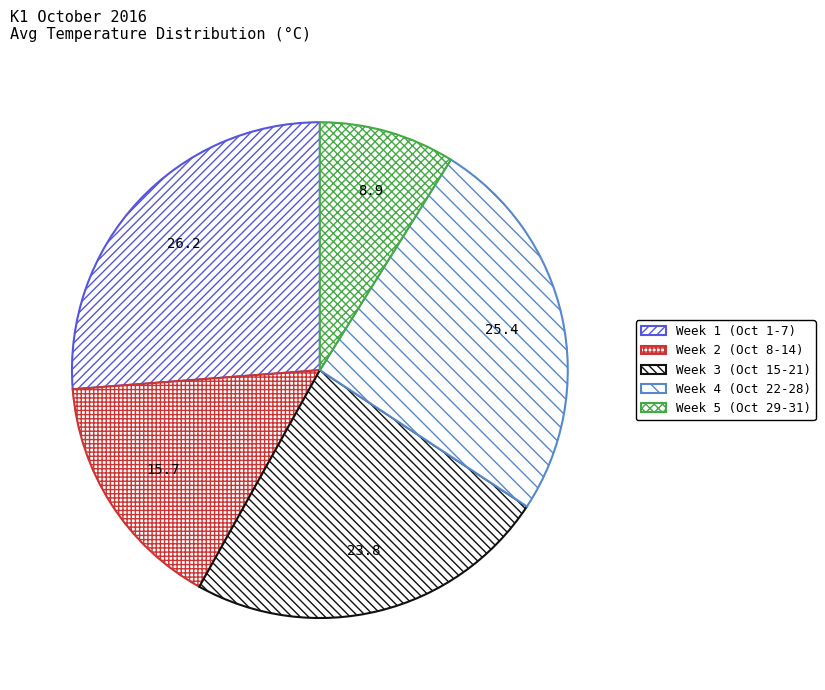

Which category has the biggest portion of the pie?

Week 1 (Oct 1-7)